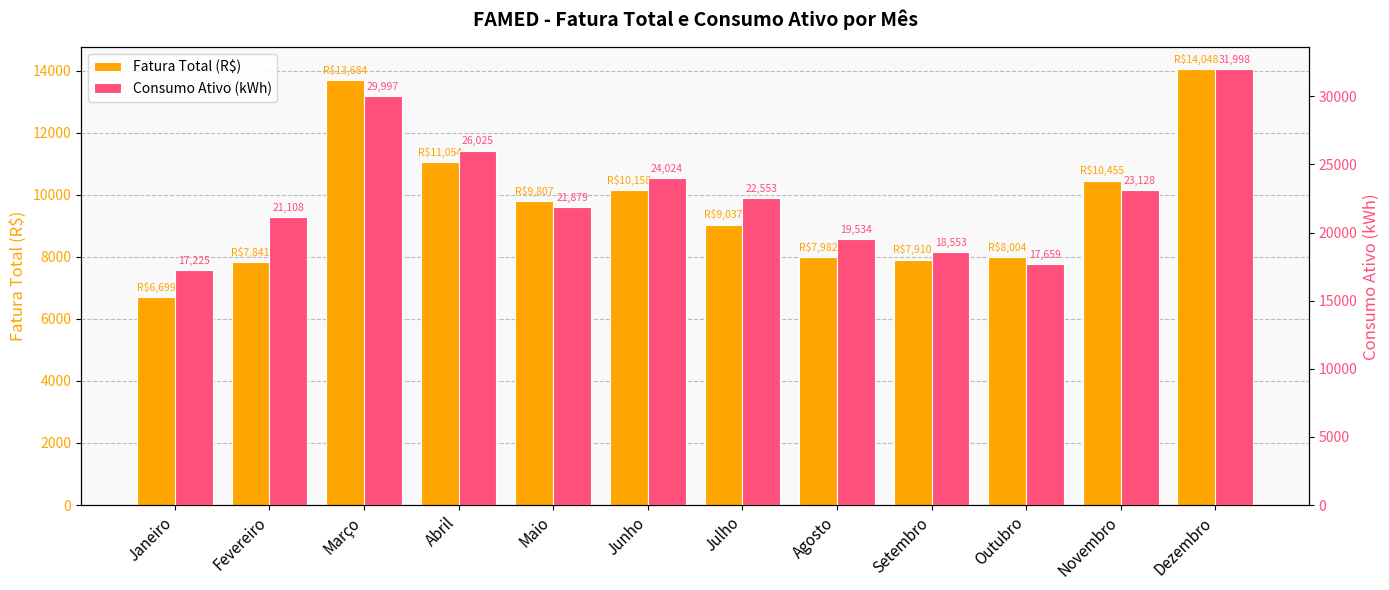

What is the value of the Fatura Total (R$) bar at the 7th from the left?

9036.7